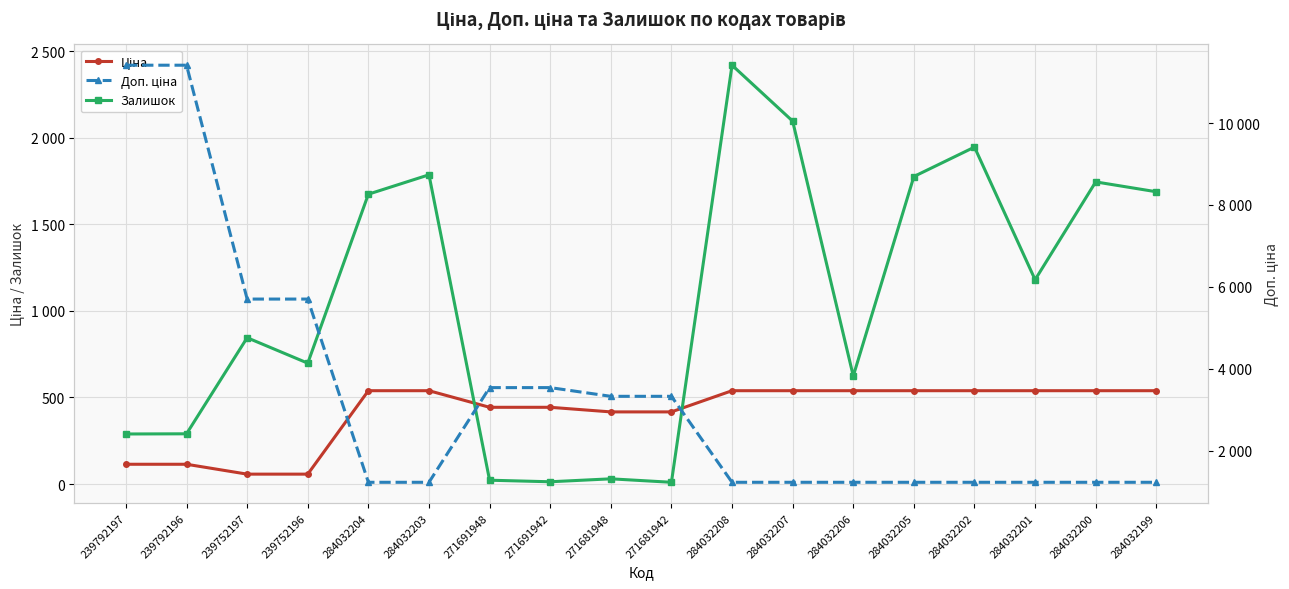

Rank the series at 284032200 from lowest to highest value.

Ціна, Доп. ціна, Залишок